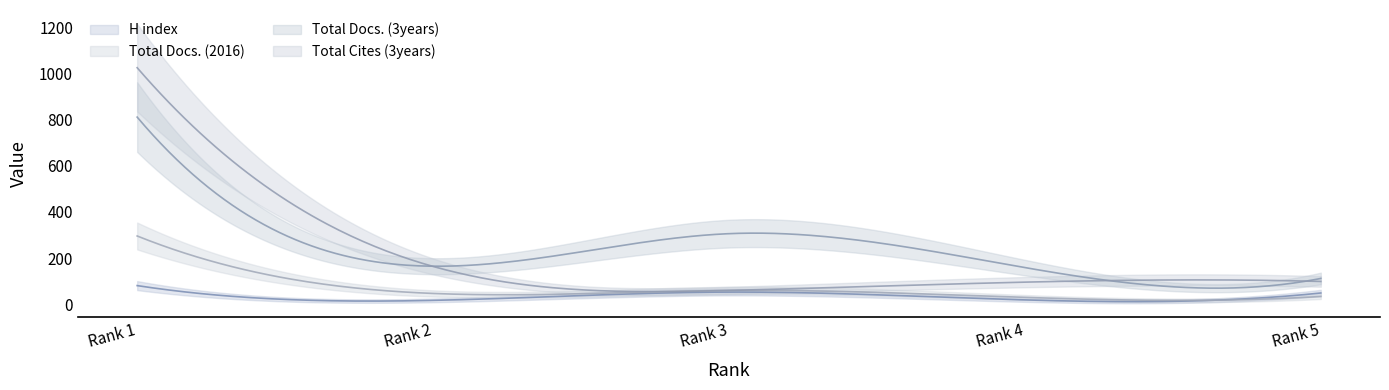

What is the average value of the Total Docs. (2016) series?

93